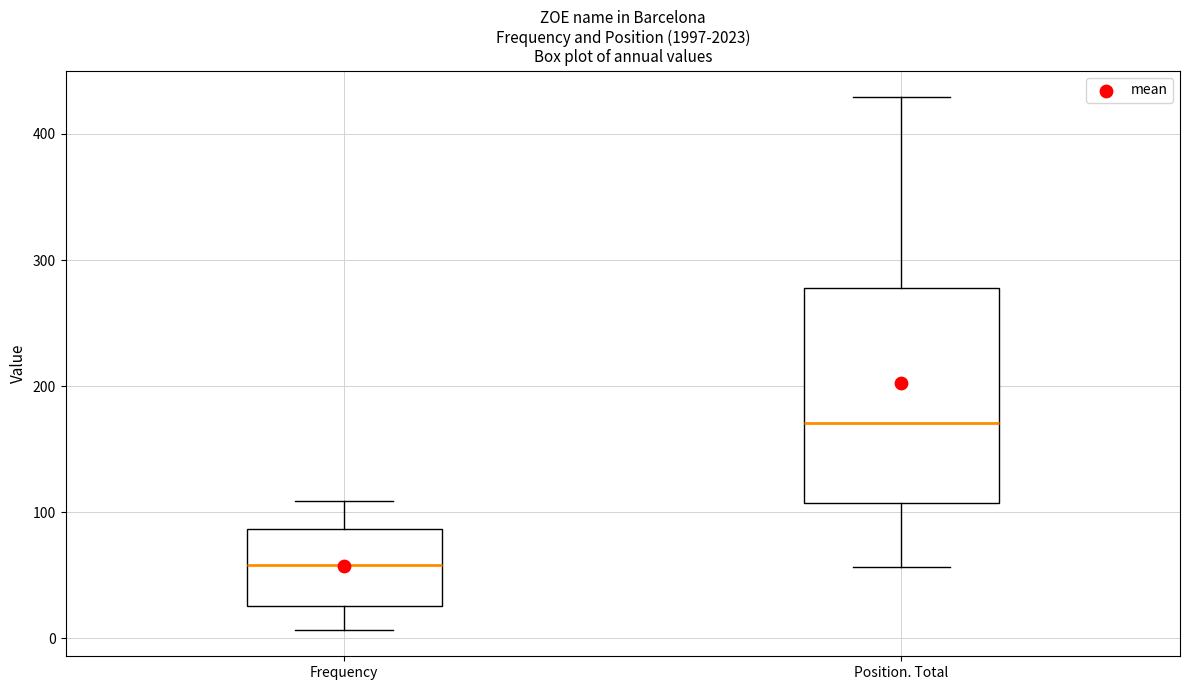

Reading left to right, transcribe this box plot: for each box, give where its median line is, the range the box spans, and where its two whiskers end, as read against the y-axis. The values are not printed on the chart, so give them approximately, as read against the axis.

Frequency: median 60, box 30 to 90, whiskers 10 to 110
Position. Total: median 170, box 110 to 280, whiskers 60 to 430